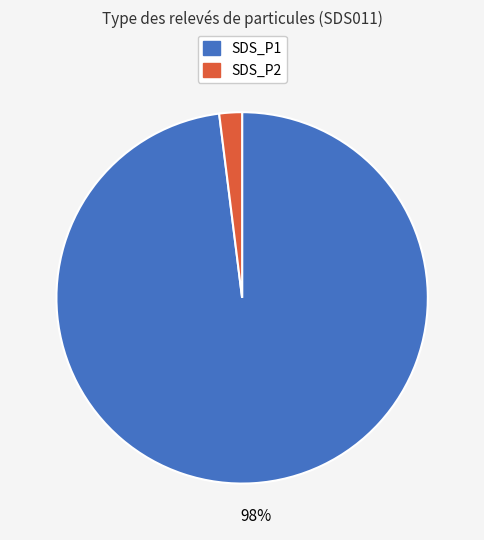

Combined, do SDS_P1 and SDS_P2 account for over 50%?

Yes